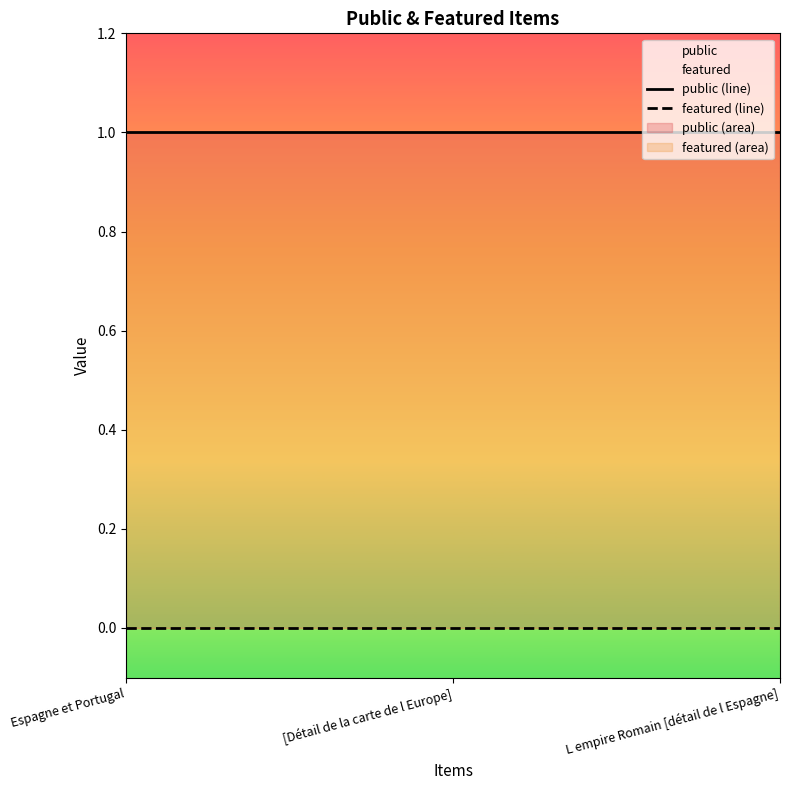

Does the chart display data point markers on the line(s)?

No